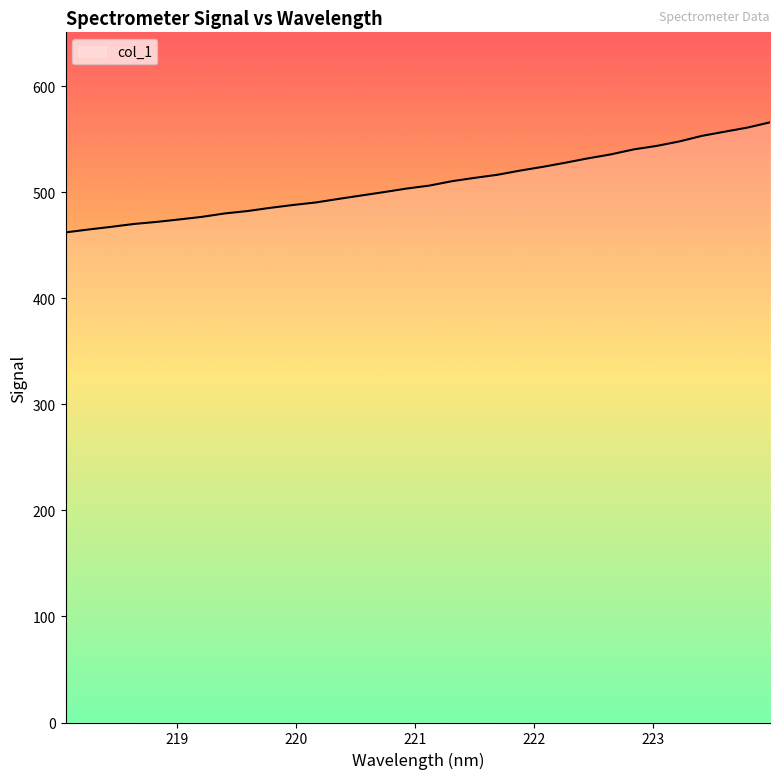

What is the sum of all values?

16265.7